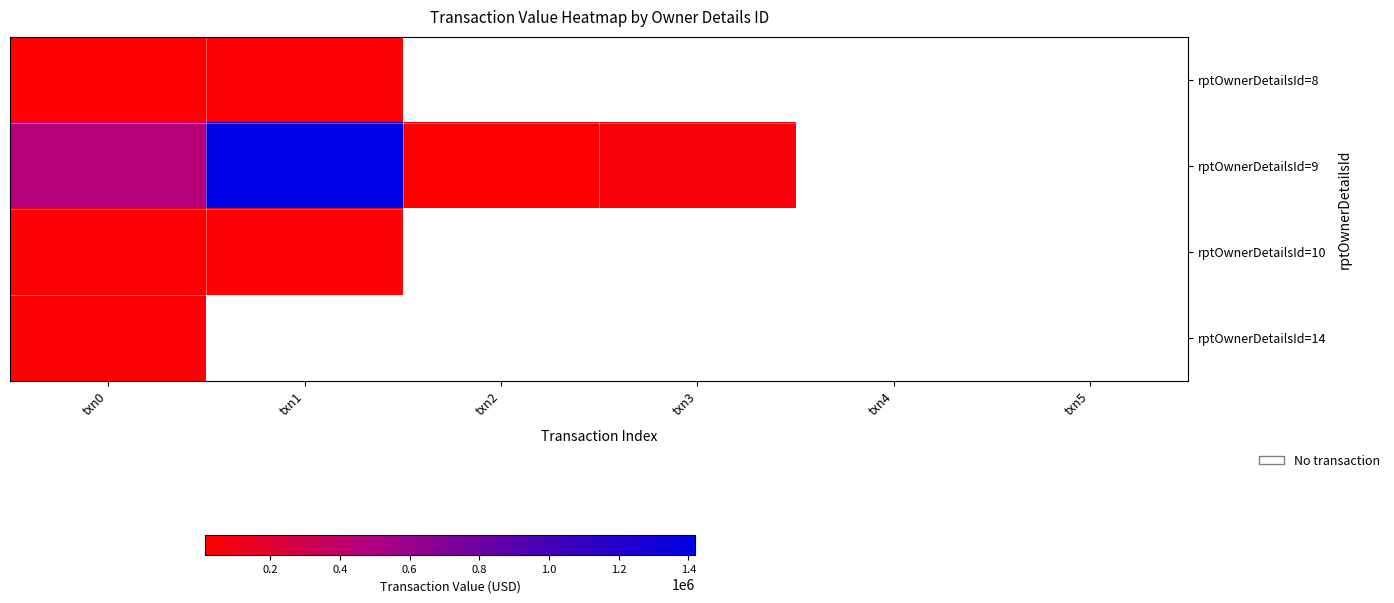

What is the spread (max minus min) of values at txn0?

439803.0